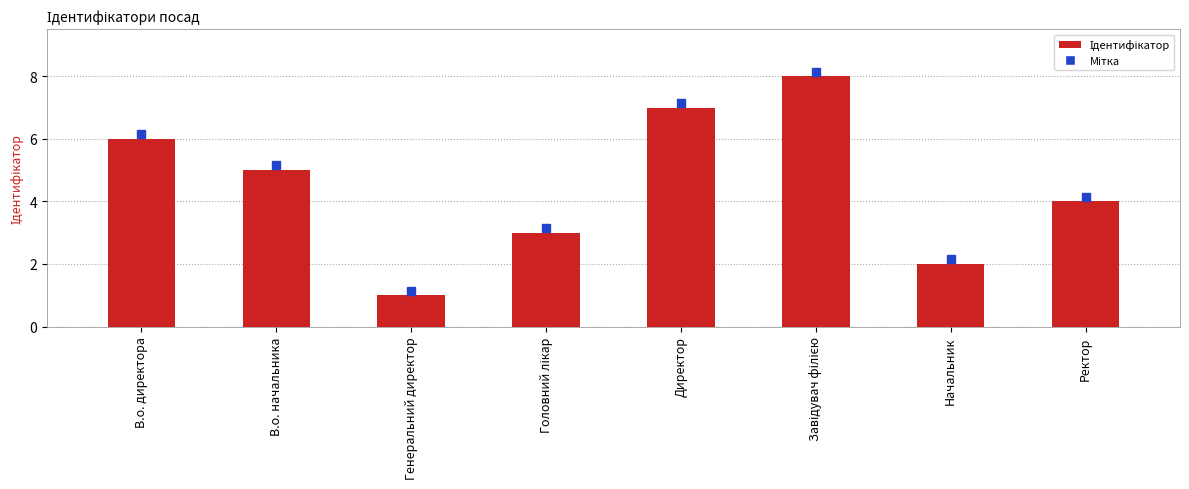

What is the label of the 8th bar from the left?

Ректор